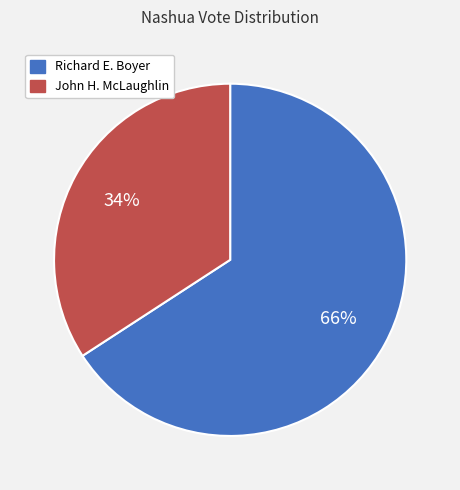

Is John H. McLaughlin the majority of the pie?

No